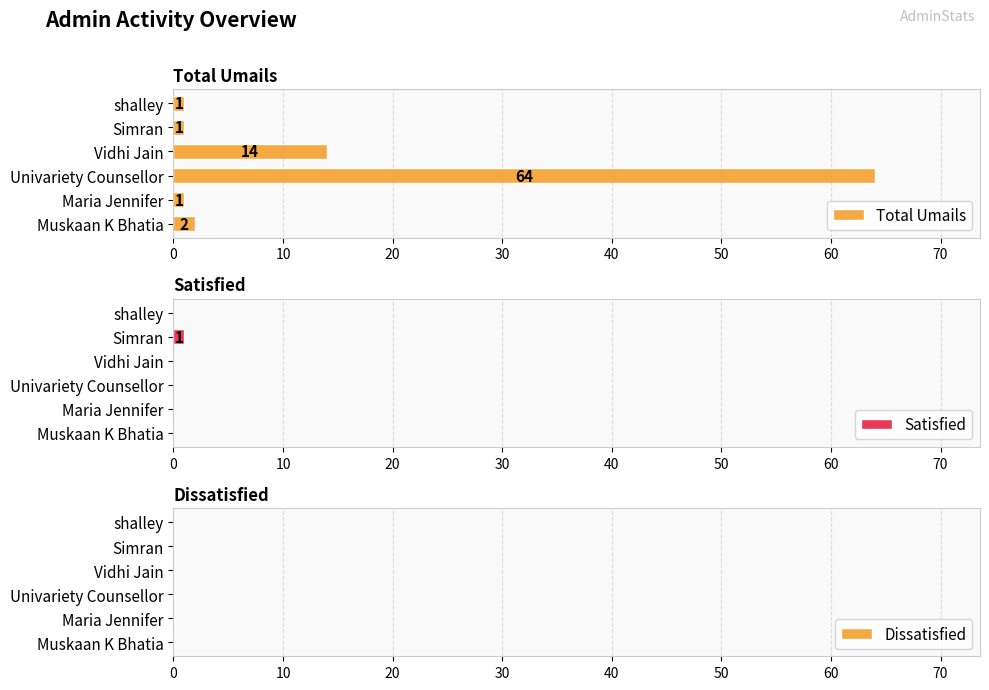

How many data points in Total Umails are less than 2?

3